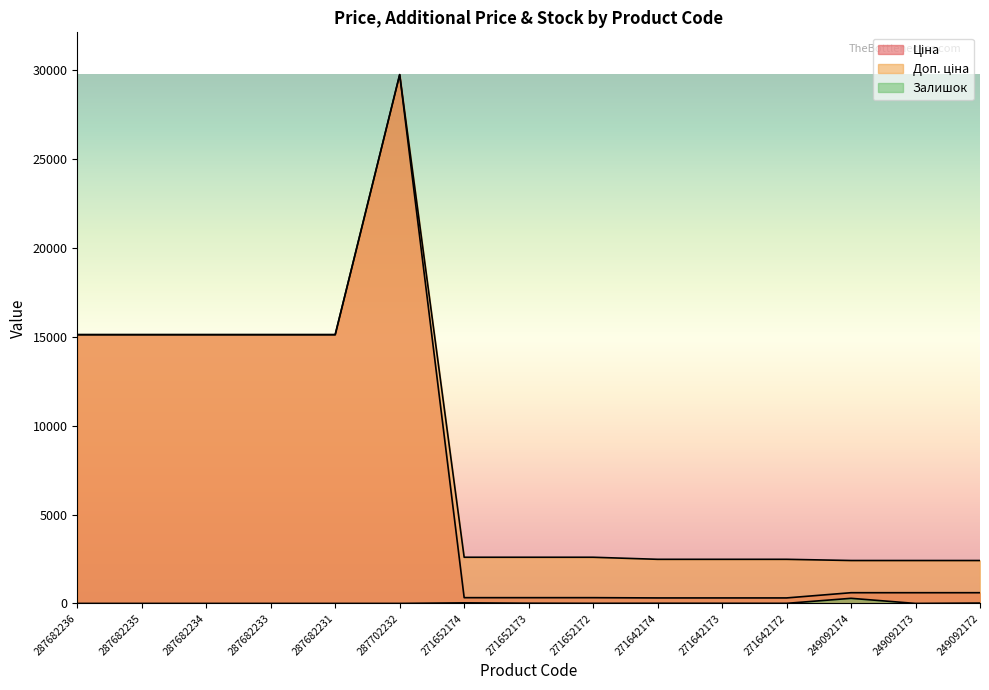

True or false: Ціна and Доп. ціна cross at least once.

False